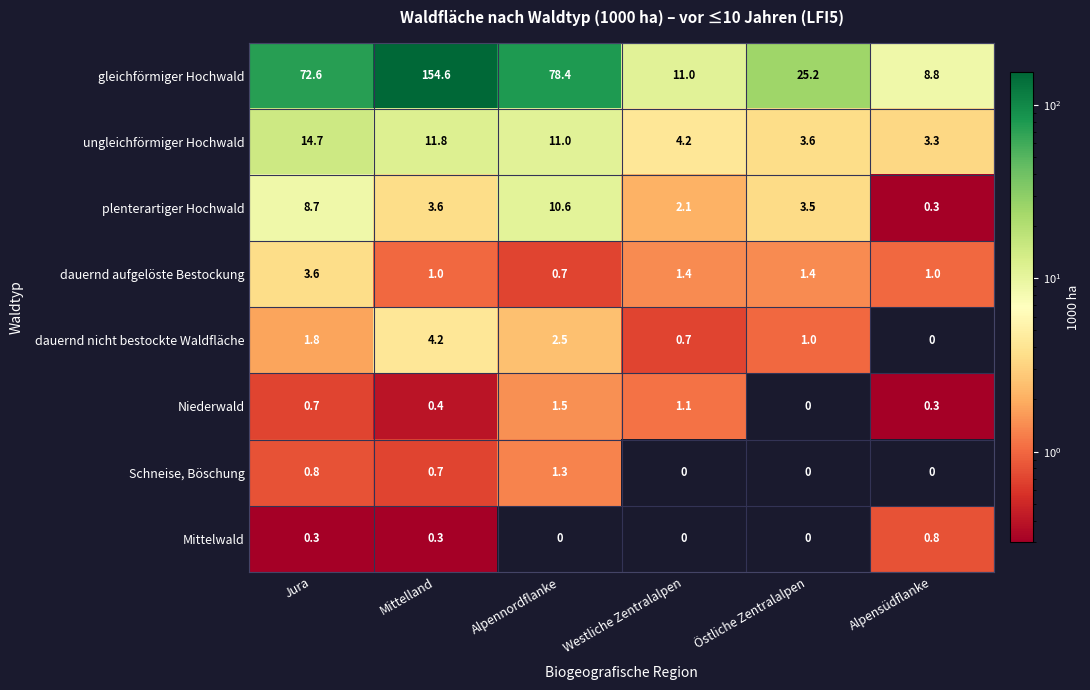

Between Westliche Zentralalpen and Alpensüdflanke, which series saw the biggest shift?

gleichförmiger Hochwald